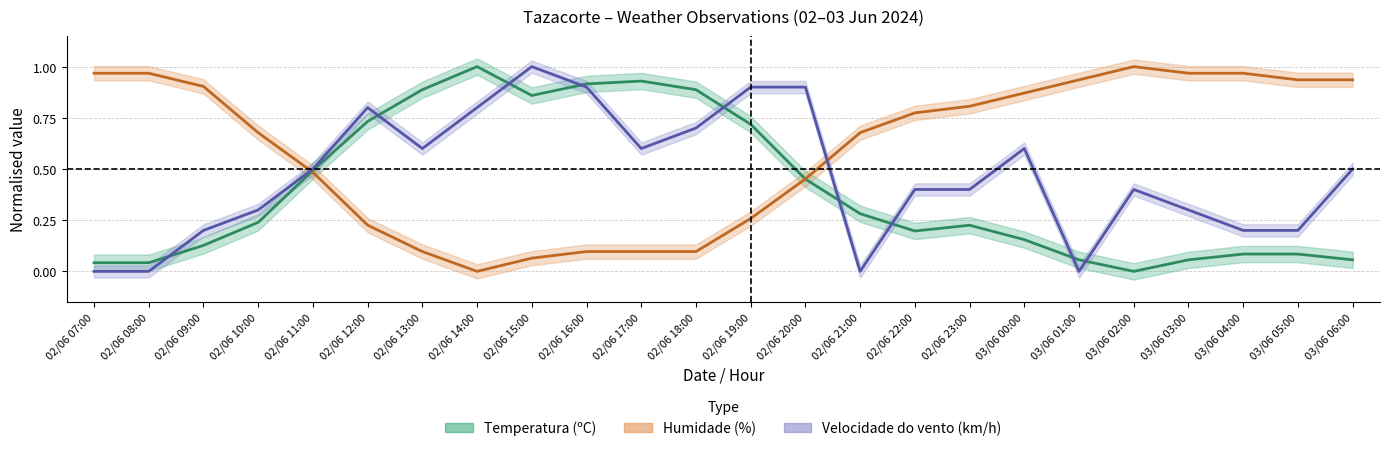

What is the sum of the Temperatura (ºC) values at 02/06 07:00 and 02/06 11:00?

0.5